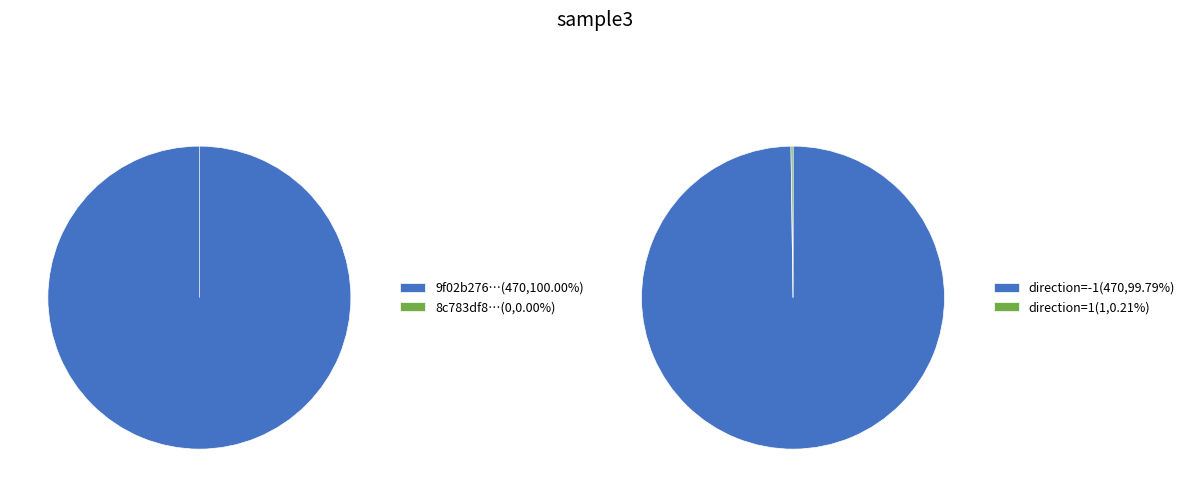

Count the number of slices in the pie.

2